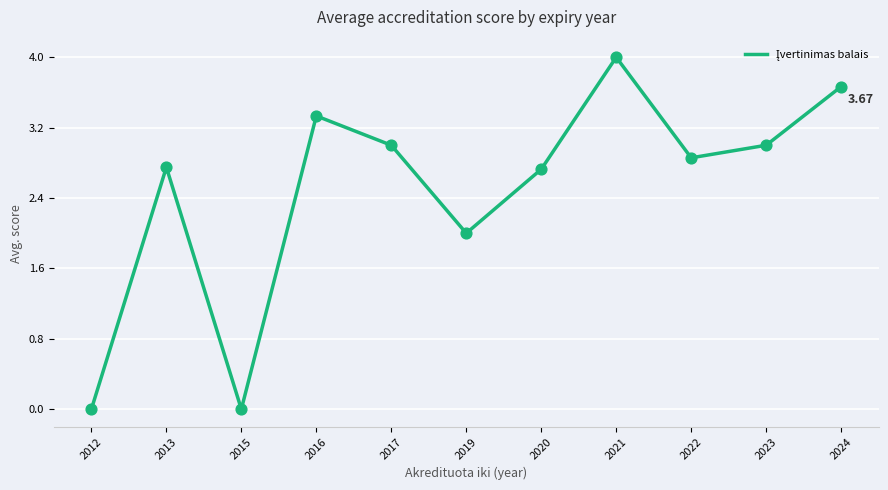

What is the change in value from 2016 to 2022?

-0.5